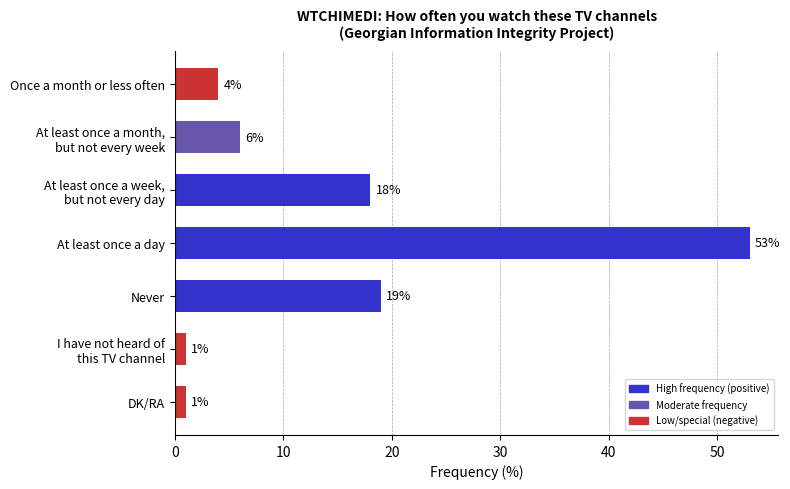

Between Once a month or less often and DK/RA, which is larger?

Once a month or less often